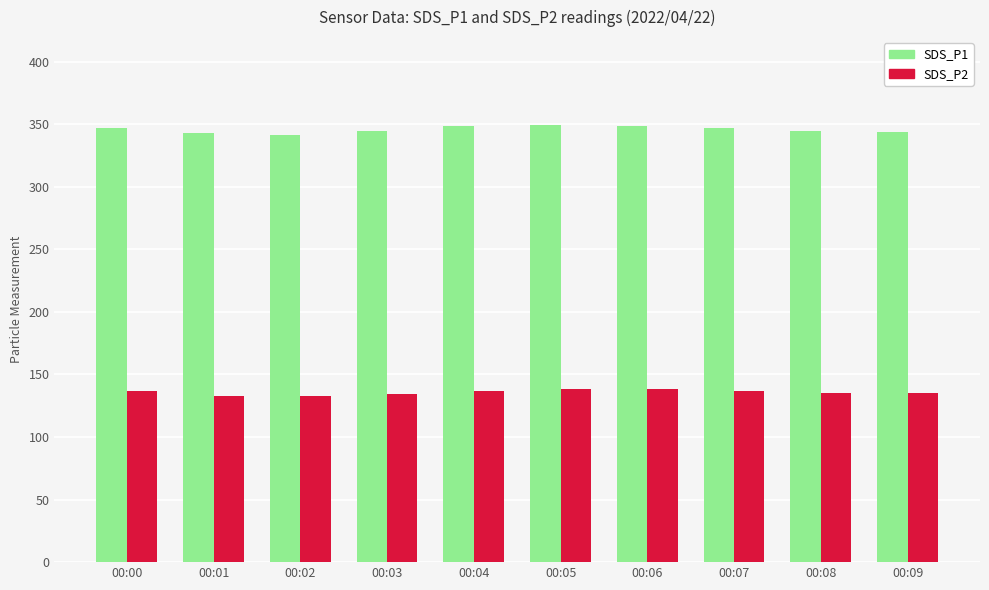

What is the difference between the highest and lowest values at 00:02?

208.6